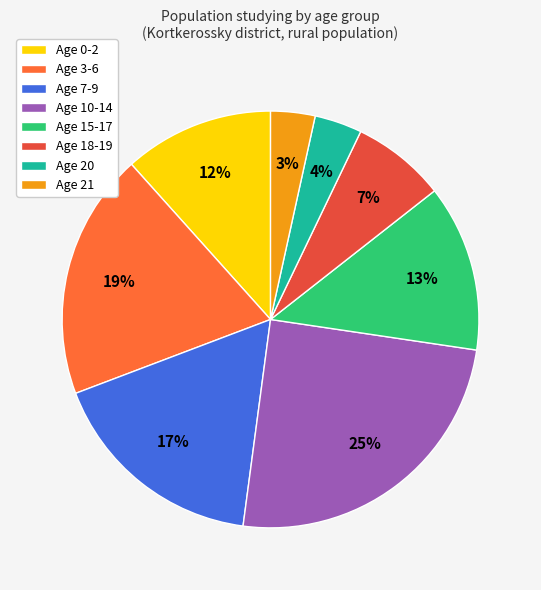

How many slices are in this pie chart?

8